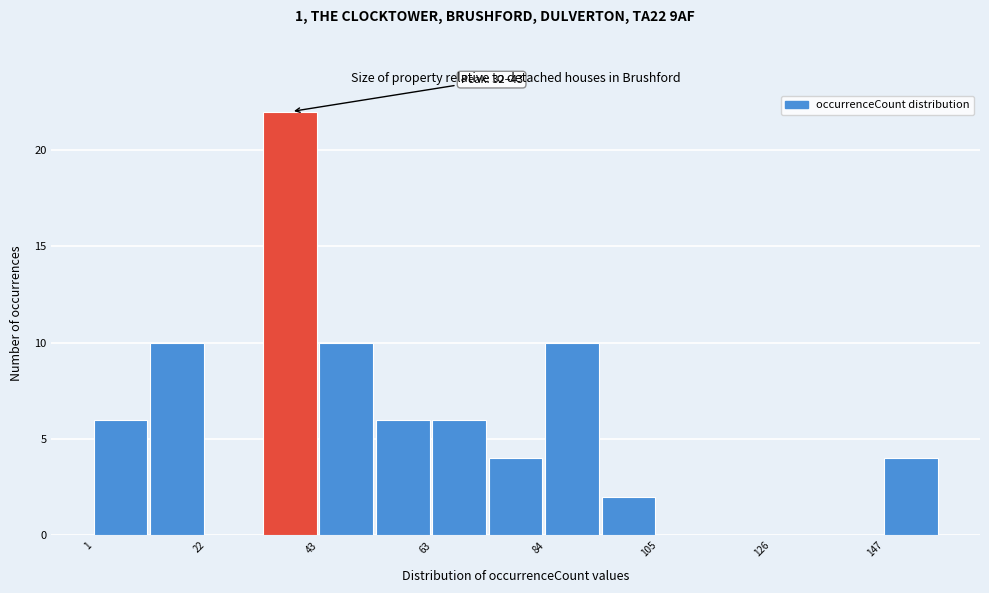

Read against the x-axis, roughly where is the centre of the tallest bar?

35